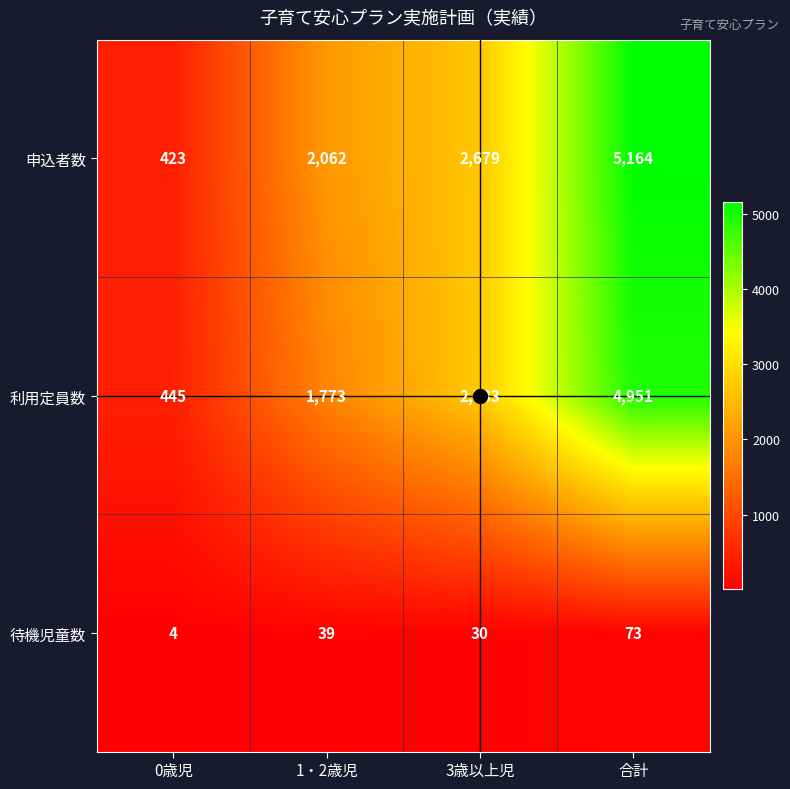

Which series changed the most between 1・2歳児 and 合計?

利用定員数